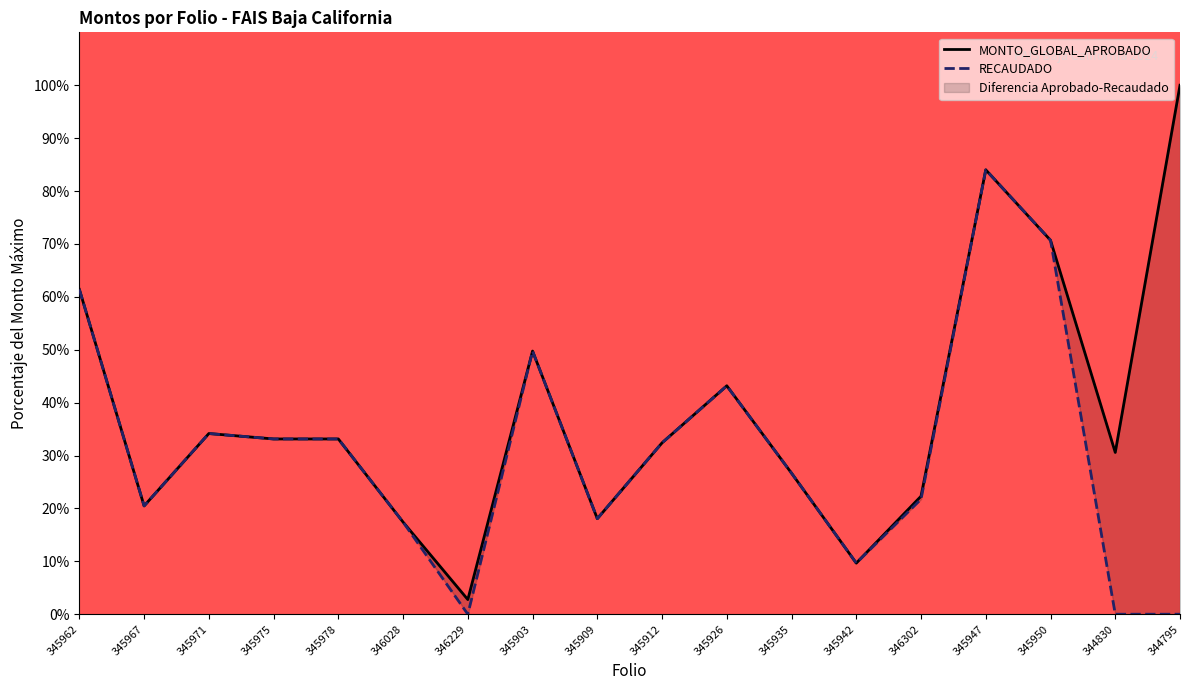

What is the average value of the RECAUDADO series?

30.9